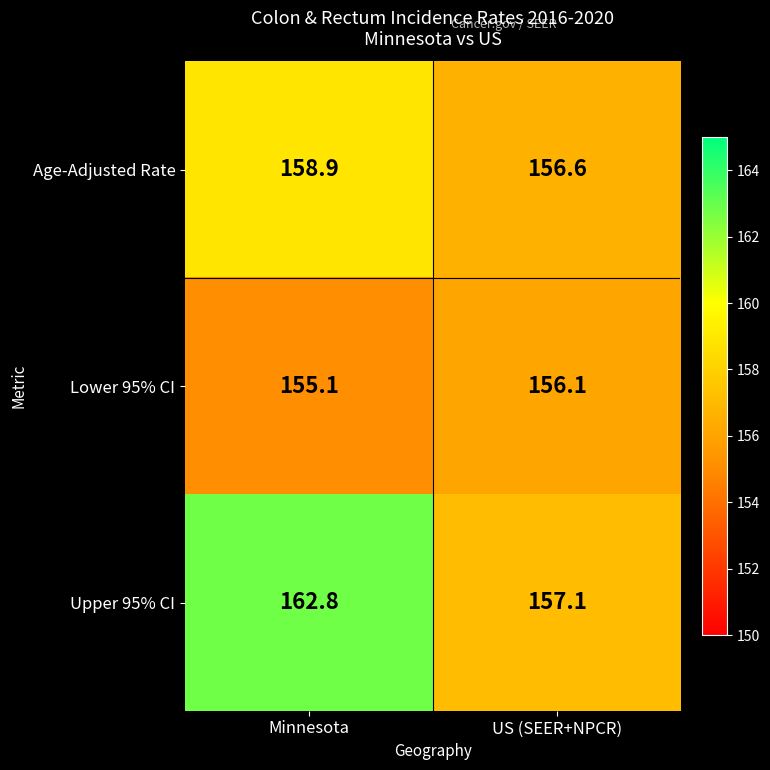

How many data points in Lower 95% CI are less than 156?

1